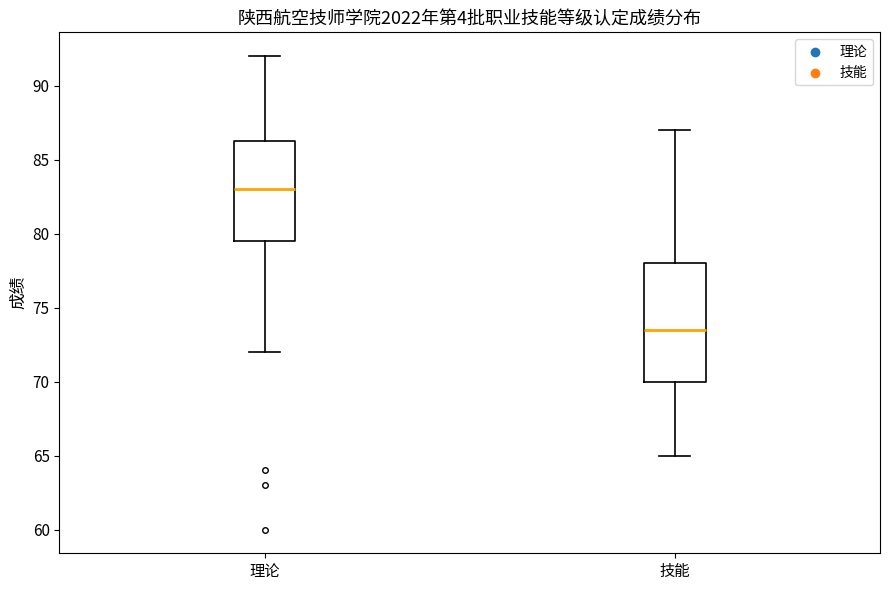

Reading left to right, read every box against the y-axis: the position of its median line, the range the box covers, and the ends of its whiskers. The values are not printed on the chart, so give them approximately, as read against the axis.

理论: median 83.0, box 79.5 to 86.5, whiskers 72.0 to 92.0
技能: median 73.5, box 70.0 to 78.0, whiskers 65.0 to 87.0